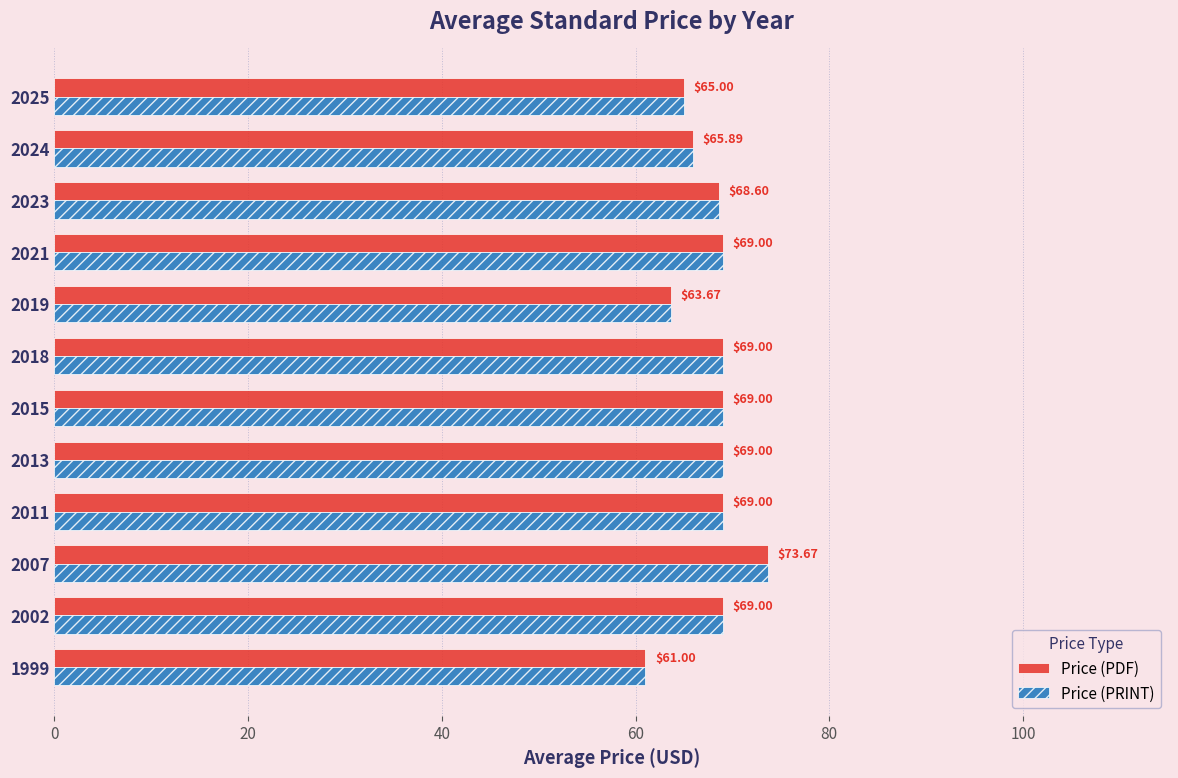

What is the average value of the Price (PRINT) series?

67.7